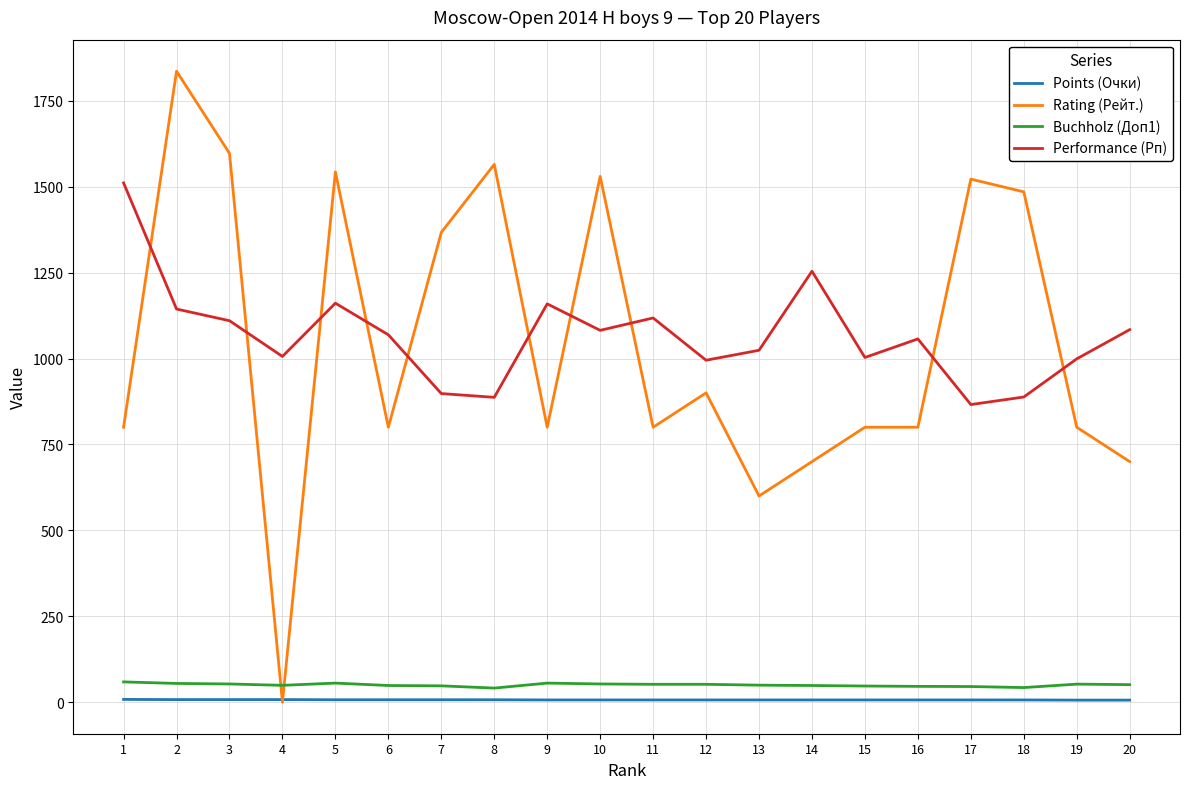

At which label does Performance (Рп) first exceed 1069?

1